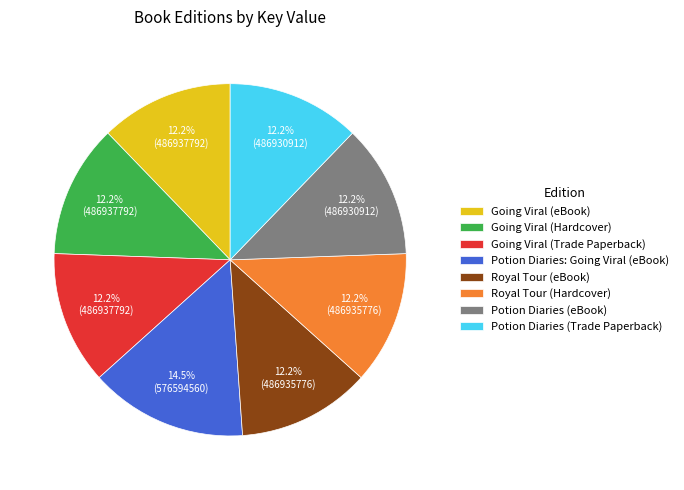

Is Going Viral (Trade Paperback) the majority of the pie?

No